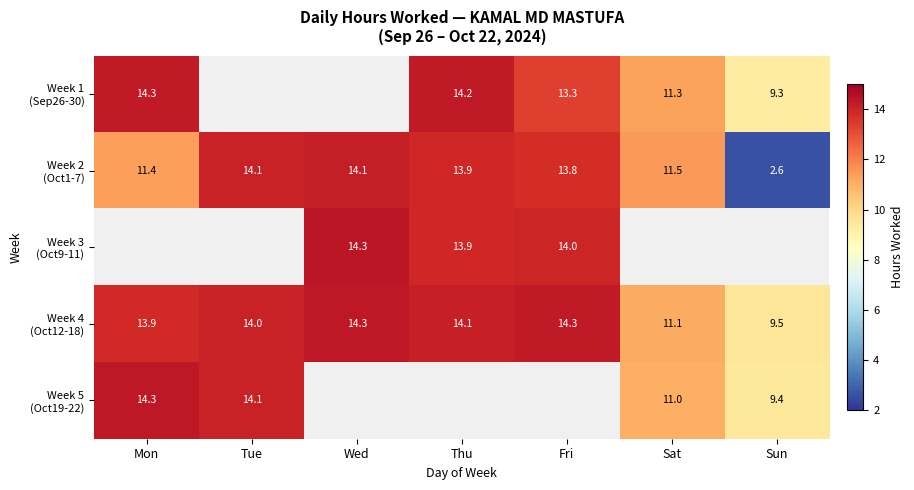

How many data points does each series have?

7